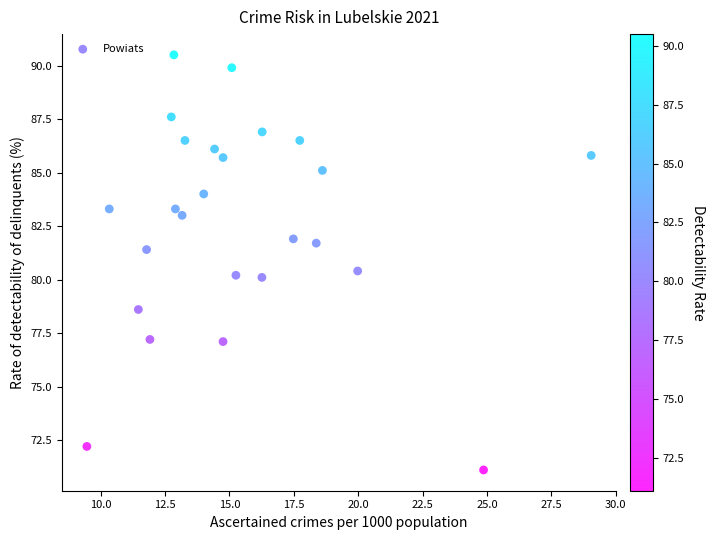

What is the range of Y values (max minus min)?

19.4